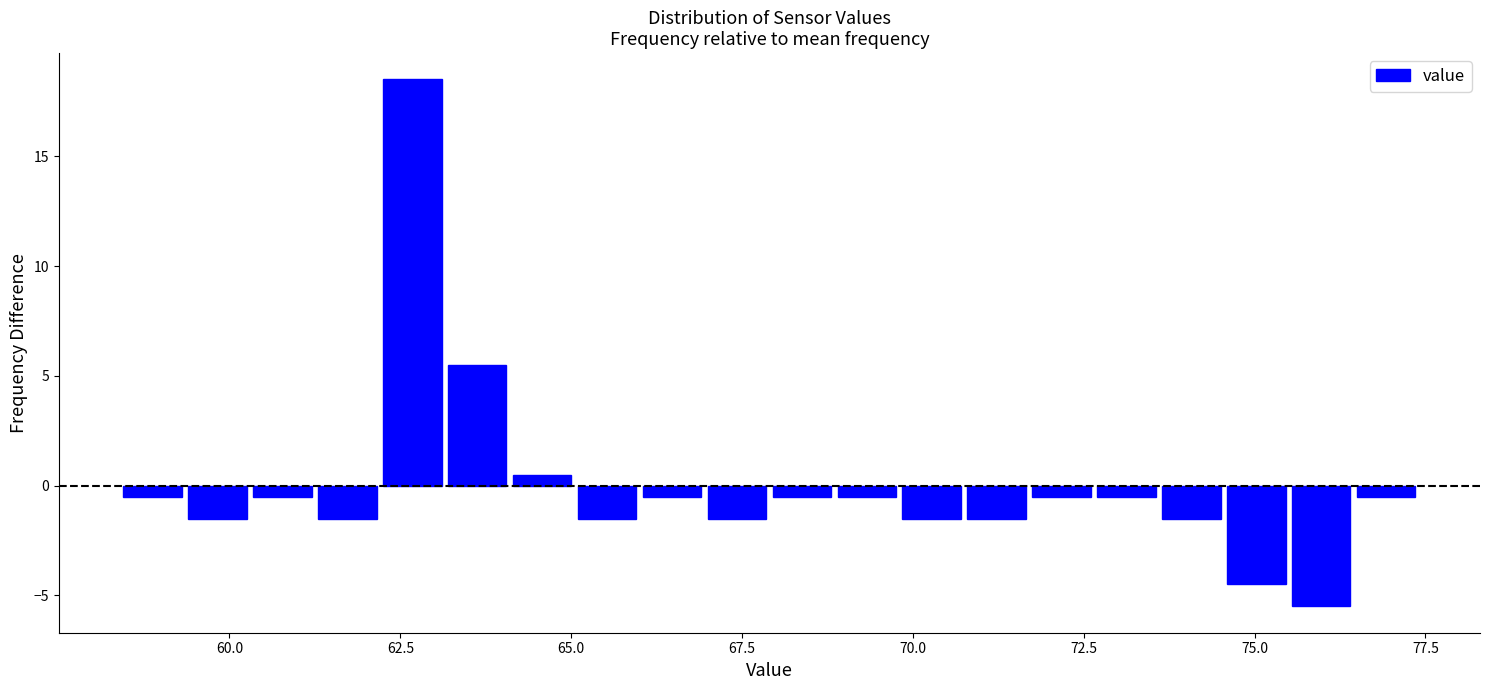

Around what value on the x-axis is the tallest bar? Give the approximate position of its centre, as read against the axis.

62.5